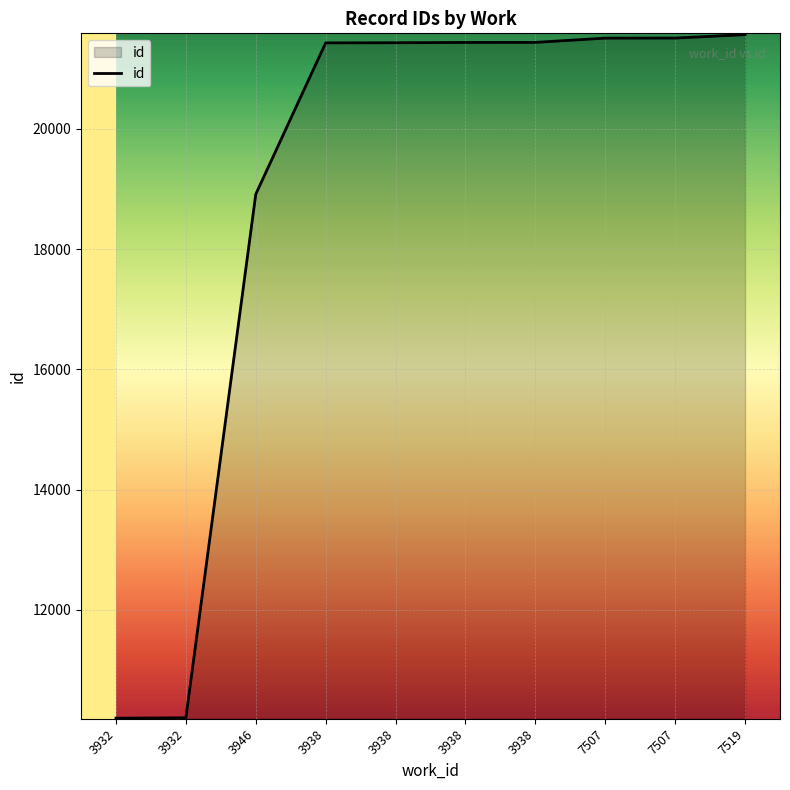

How many distinct data groups are displayed?

1